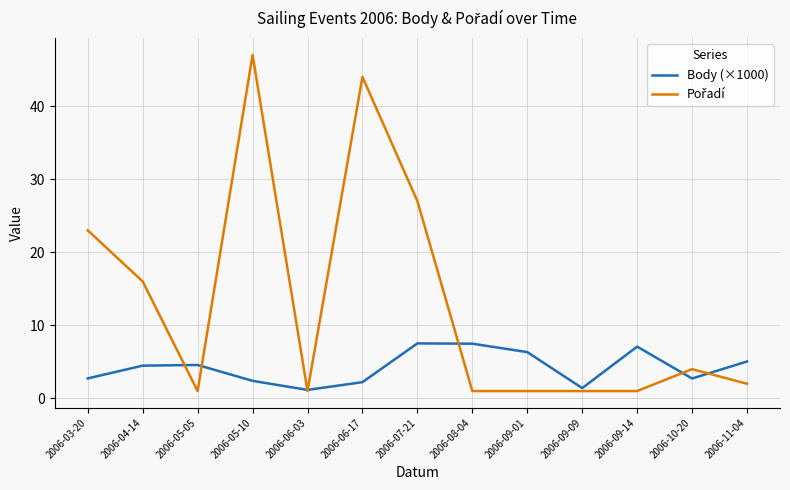

The Body (×1000) series shows 6.1 at 2006-04-14. True or false?

False